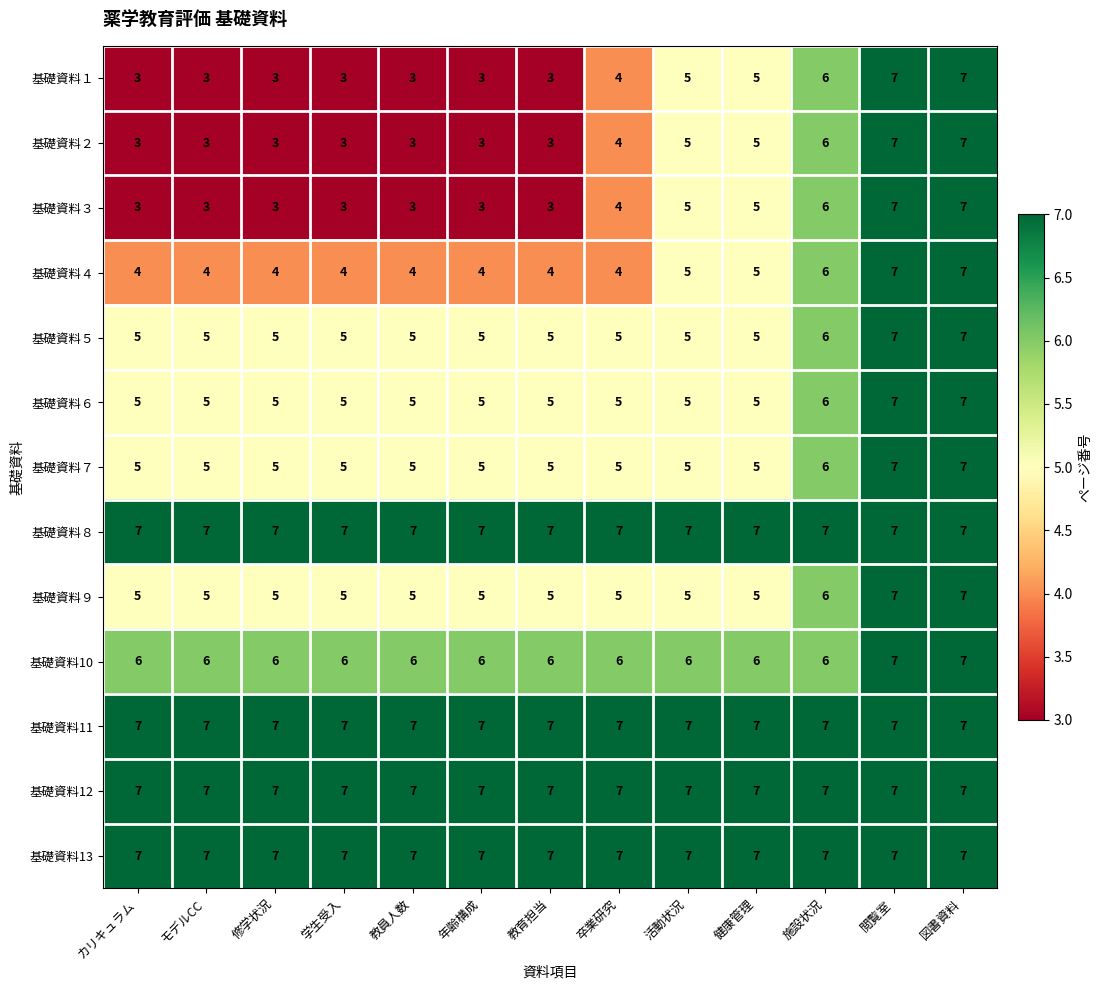

What is the average value of the 基礎資料１ series?

4